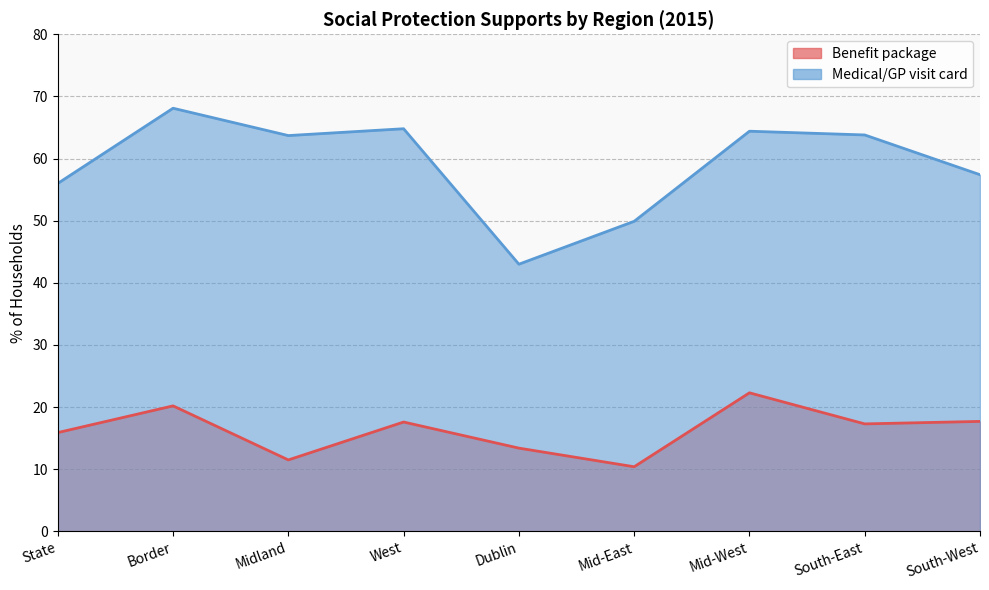

How many interior local valleys does the Benefit package series have?

3